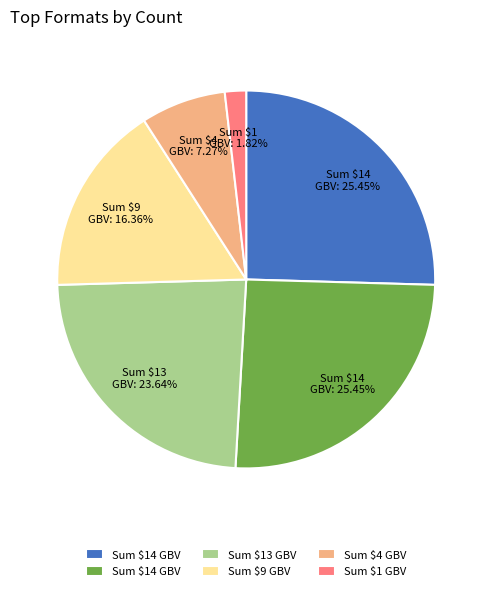

Is there any slice that represents more than half of the pie?

No